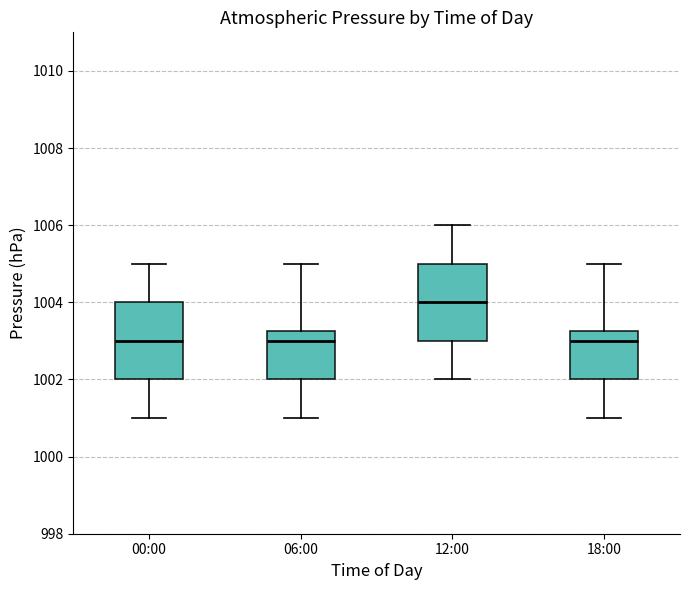

Reading left to right, read every box against the y-axis: the position of its median line, the range the box covers, and the ends of its whiskers. The values are not printed on the chart, so give them approximately, as read against the axis.

00:00: median 1003.0, box 1002.0 to 1004.0, whiskers 1001.0 to 1005.0
06:00: median 1003.0, box 1002.0 to 1003.2, whiskers 1001.0 to 1005.0
12:00: median 1004.0, box 1003.0 to 1005.0, whiskers 1002.0 to 1006.0
18:00: median 1003.0, box 1002.0 to 1003.2, whiskers 1001.0 to 1005.0